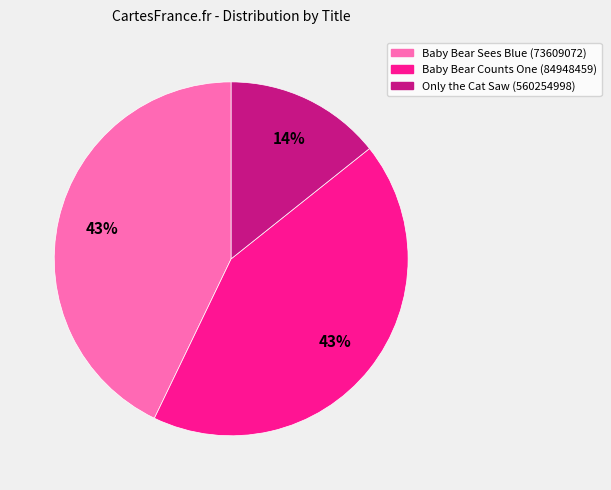

Count the number of slices in the pie.

3